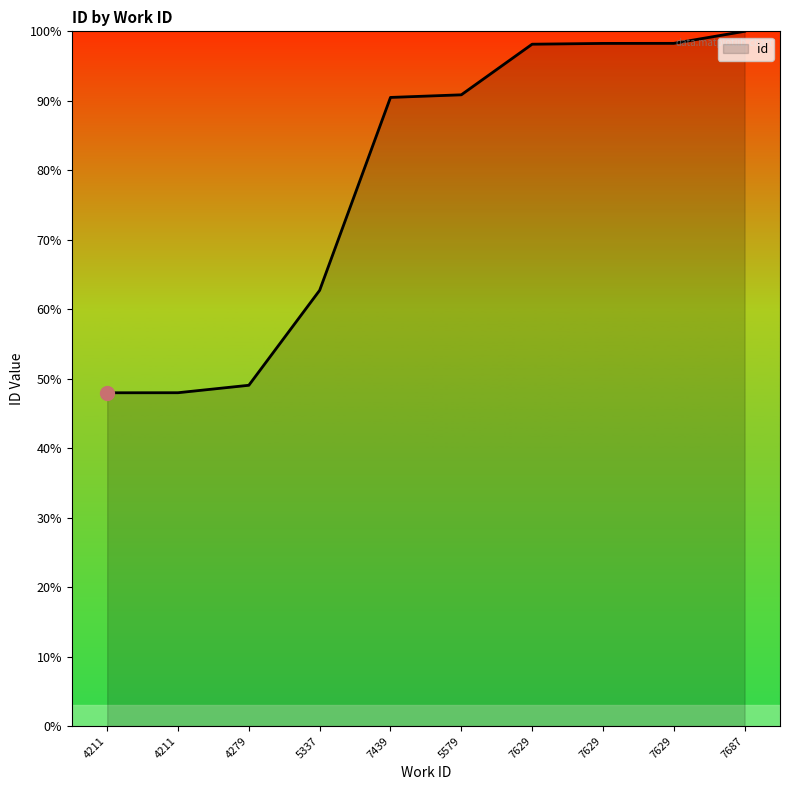

True or false: there are more than 2 points higher than both neighbors.

False